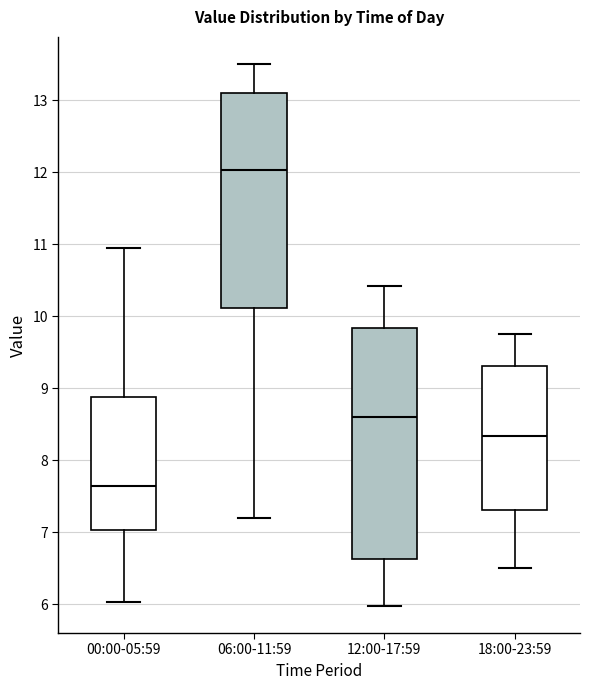

Which box has the highest median line?

06:00-11:59